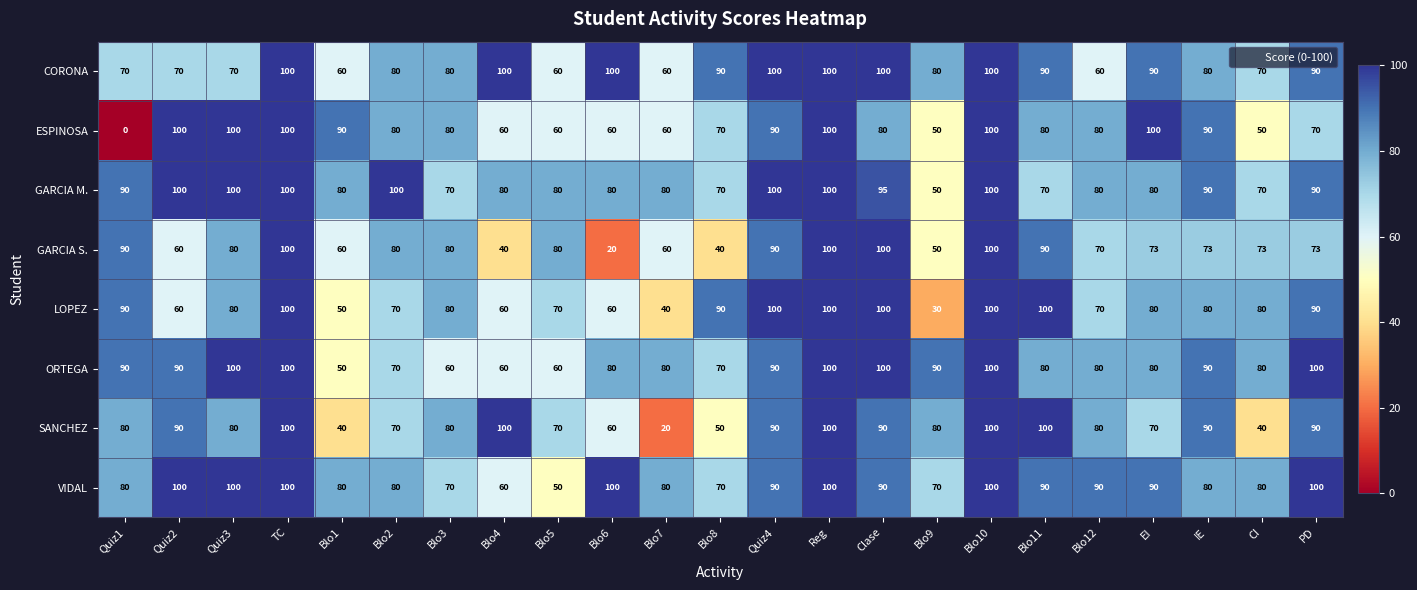

The CORONA series shows 177 at Blo4. True or false?

False